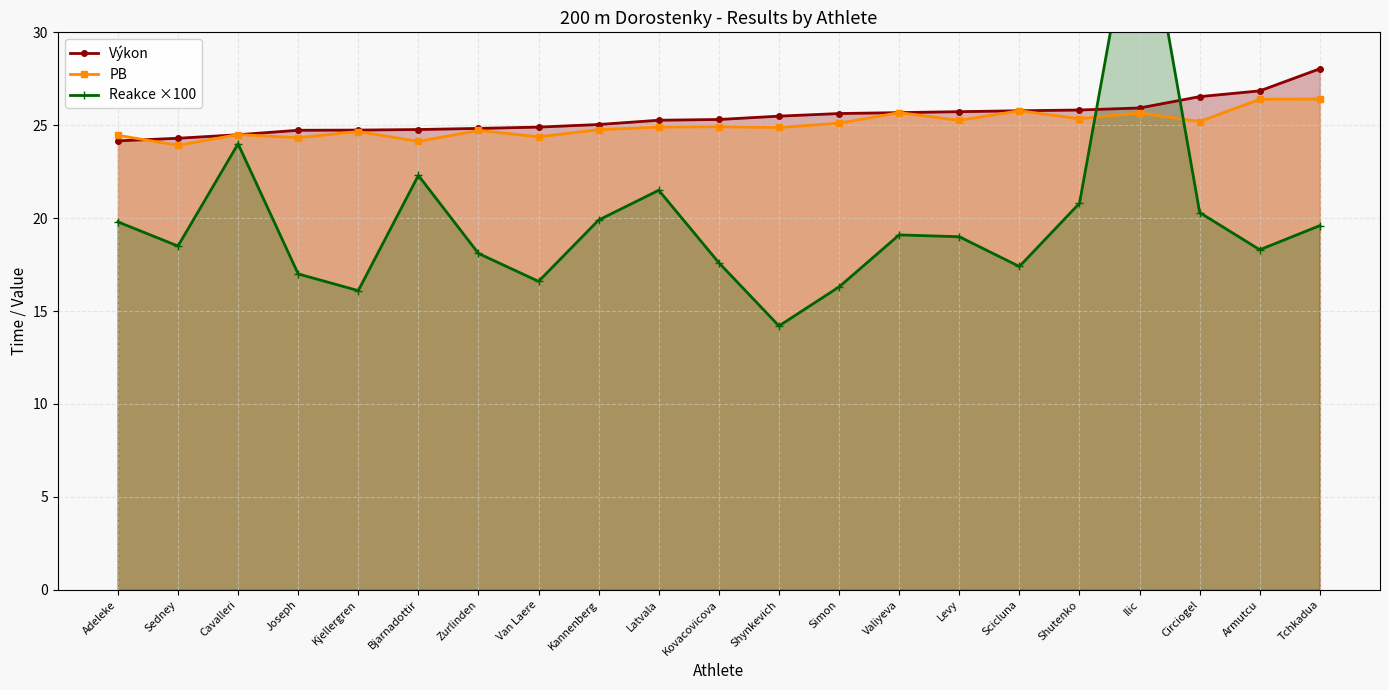

What is the sum of the PB values at Kannenberg and Circiogel?

50.0